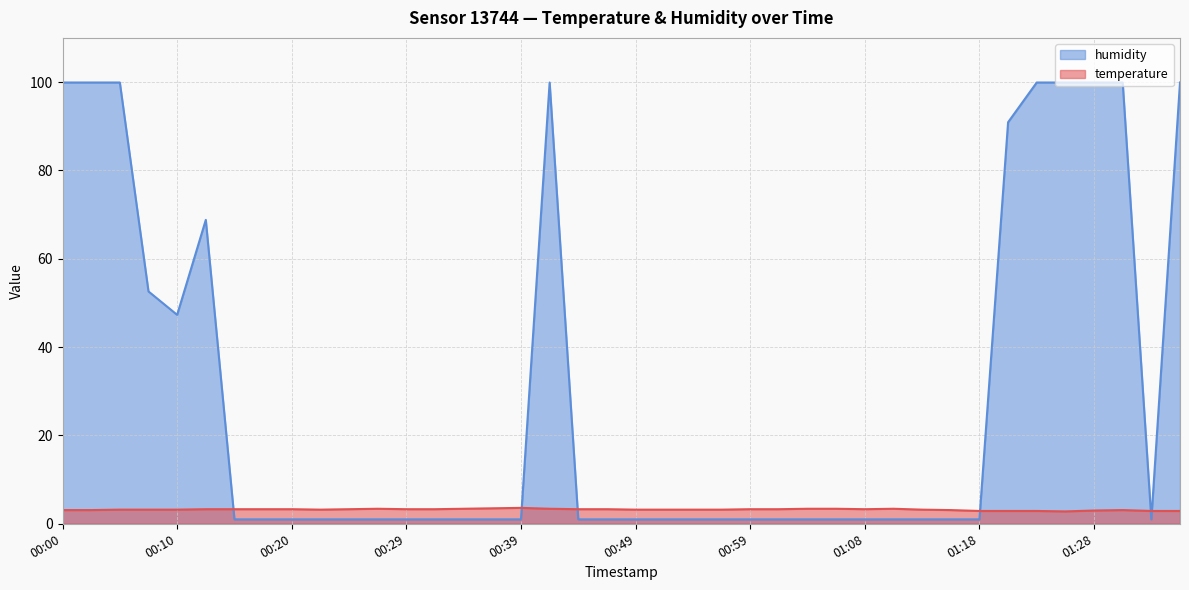

Where do humidity and temperature first cross each other?

00:12 and 00:15